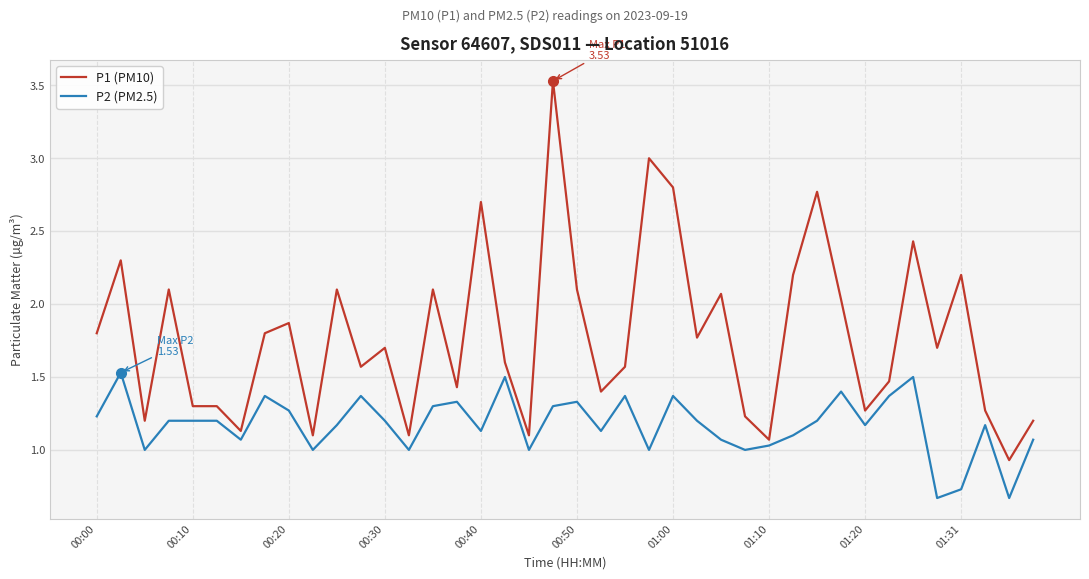

What is the difference between the maximum and minimum values in the P2 (PM2.5) series?

0.9